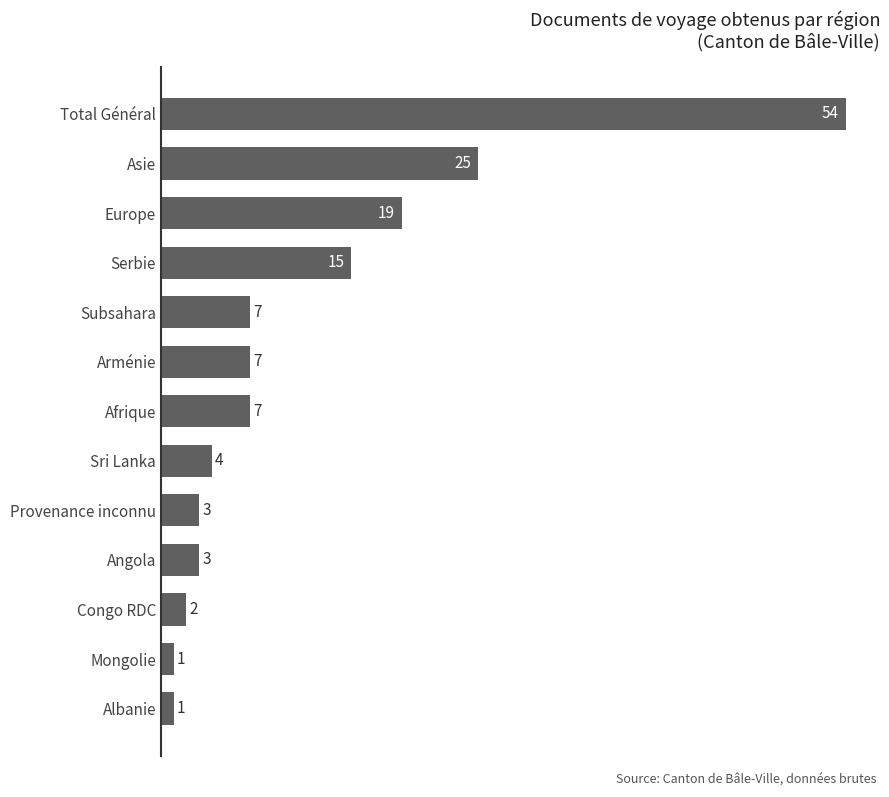

What is the minimum value shown in the chart?

1